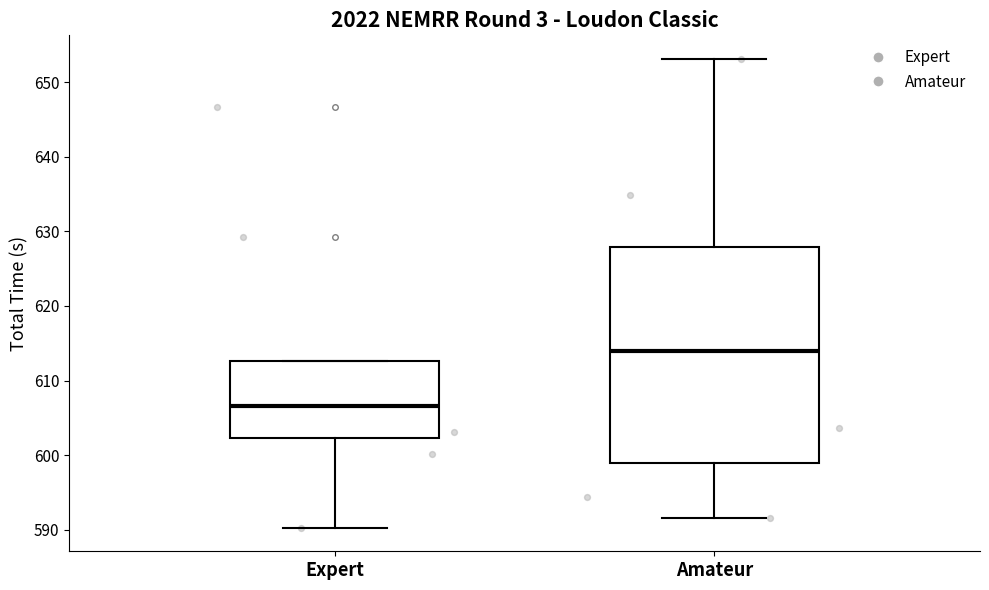

Reading left to right, transcribe this box plot: for each box, give where its median line is, the range the box spans, and where its two whiskers end, as read against the y-axis. The values are not printed on the chart, so give them approximately, as read against the axis.

Expert: median 607, box 602 to 613, whiskers 590 to 613
Amateur: median 614, box 599 to 628, whiskers 592 to 653